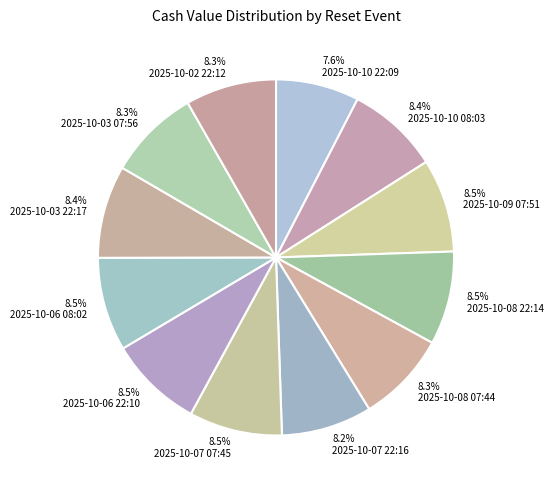

Does 2025-10-06 08:02 represent more than half of the total?

No